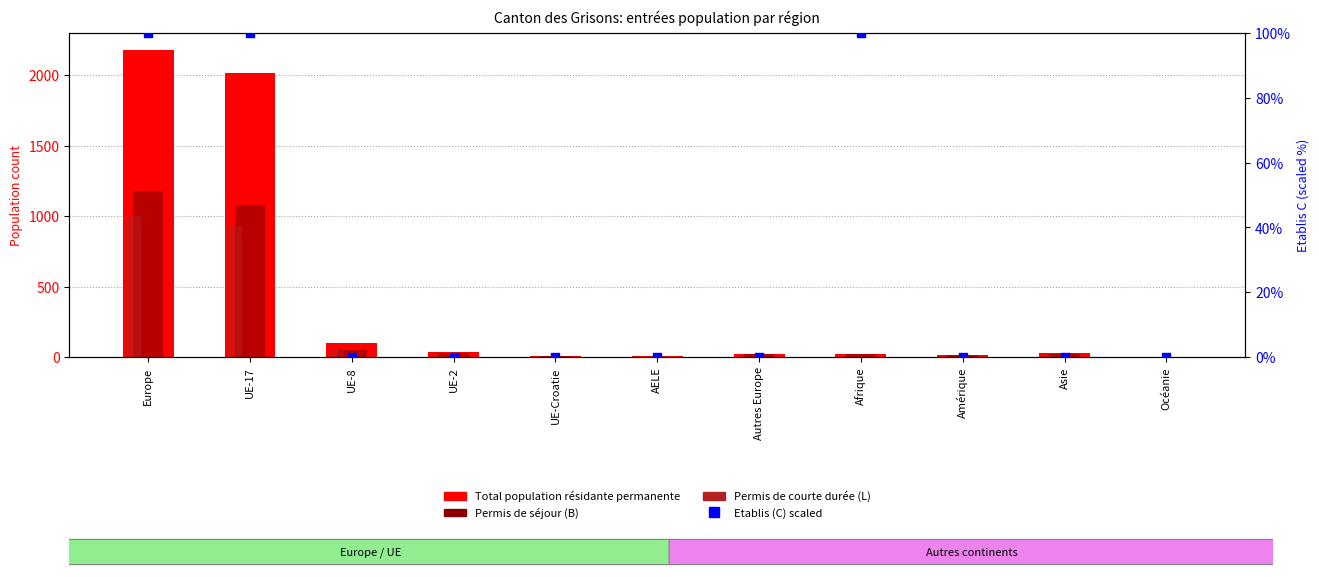

At which category is the sum across all series the highest?

Europe